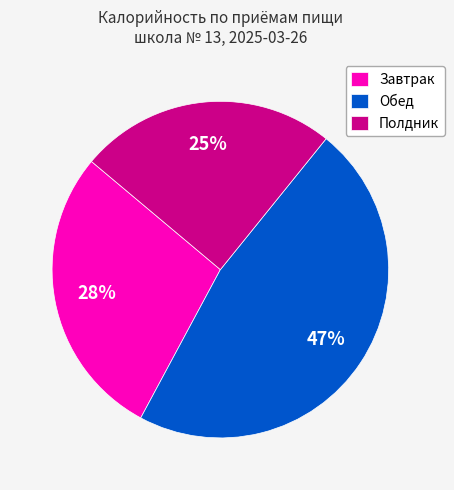

To the nearest percent, what is the combined percentage of Обед and Полдник?

72%